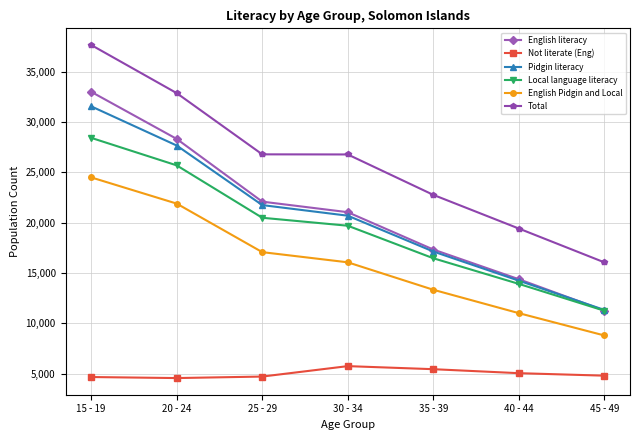

Rank the categories by Pidgin literacy value from lowest to highest.

45 - 49, 40 - 44, 35 - 39, 30 - 34, 25 - 29, 20 - 24, 15 - 19